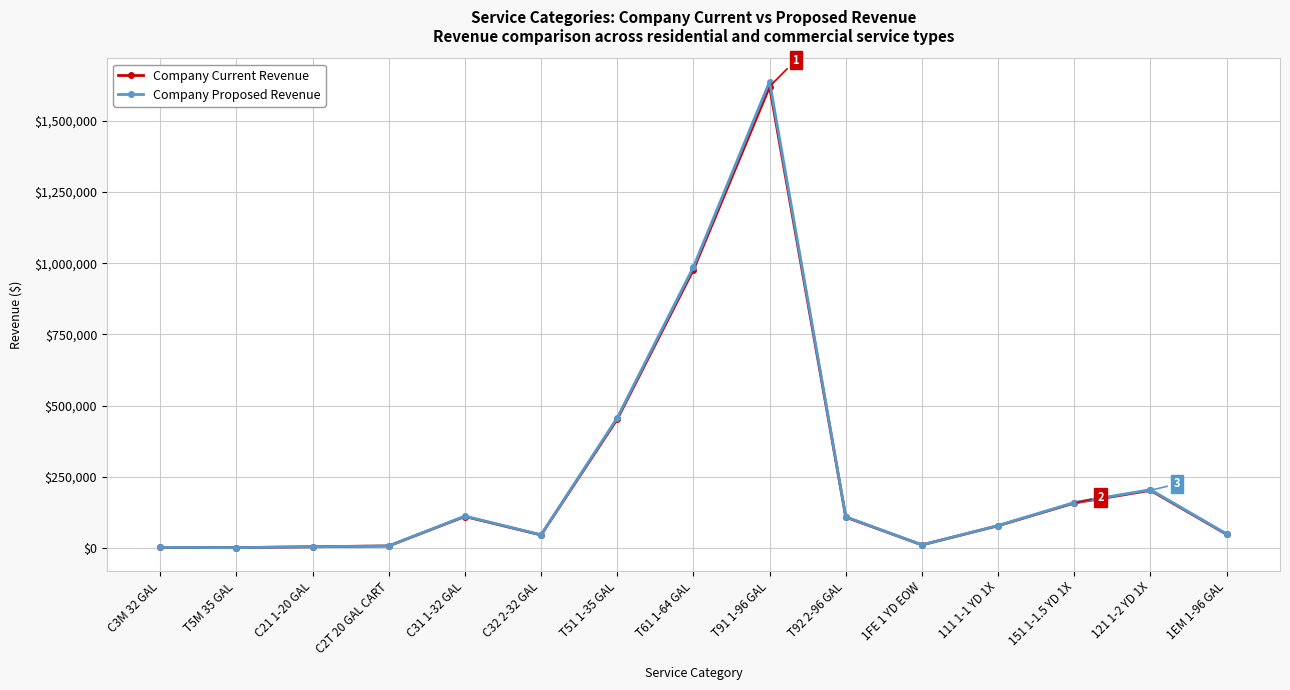

What is the label of the 8th point from the left?

T61 1-64 GAL